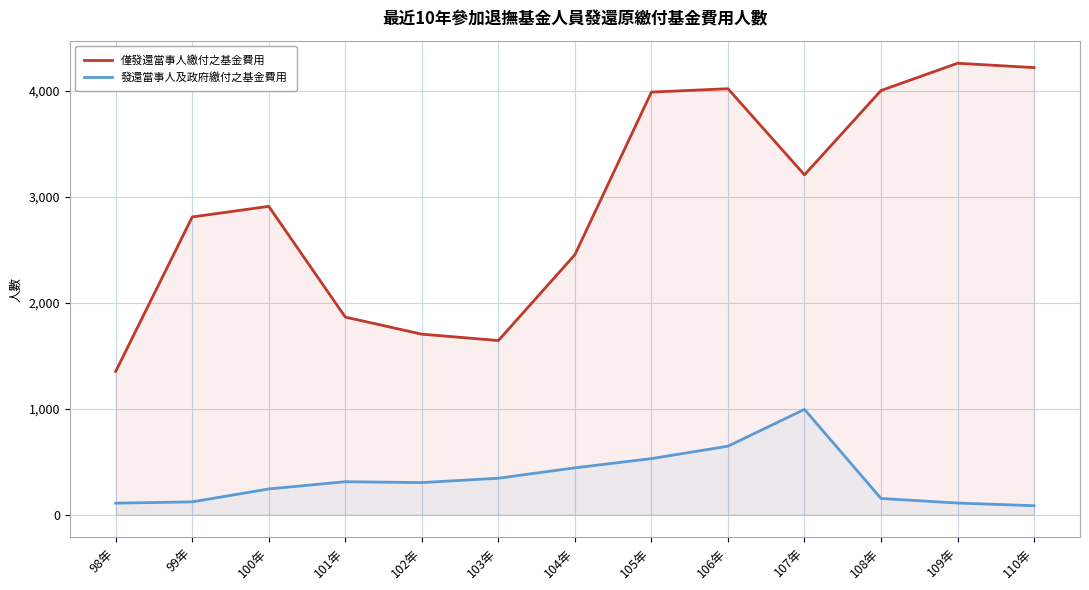

List the series in order of their overall mean, highest first.

僅發還當事人繳付之基金費用, 發還當事人及政府繳付之基金費用